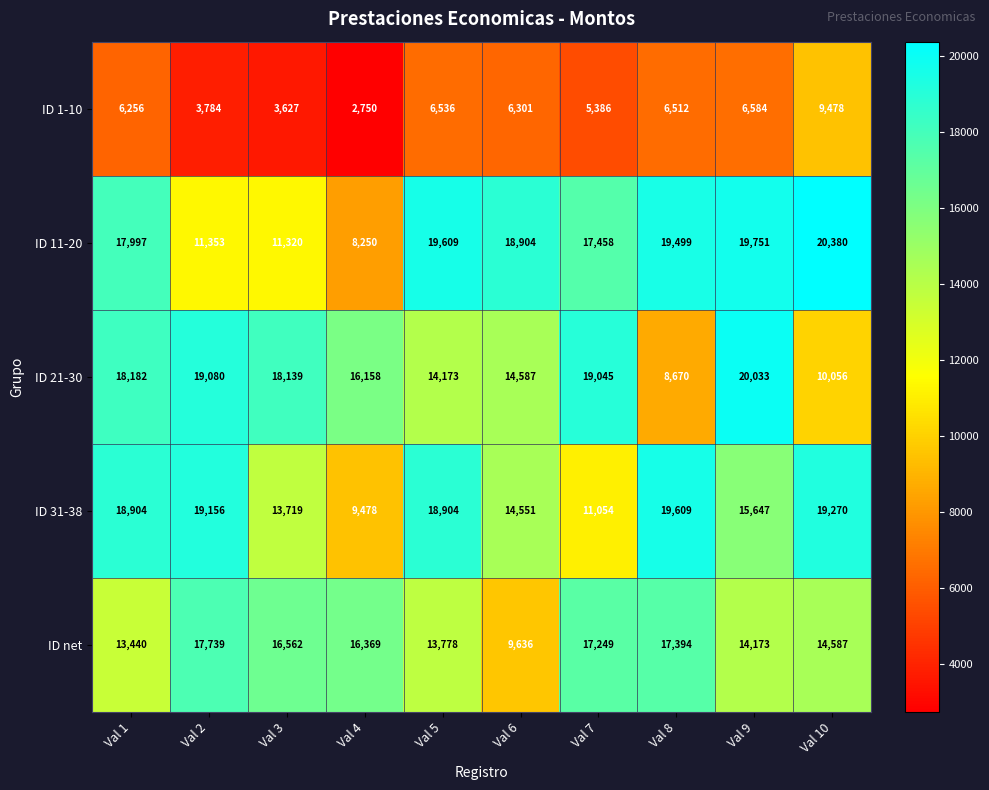

Count the number of categories in the chart.

10